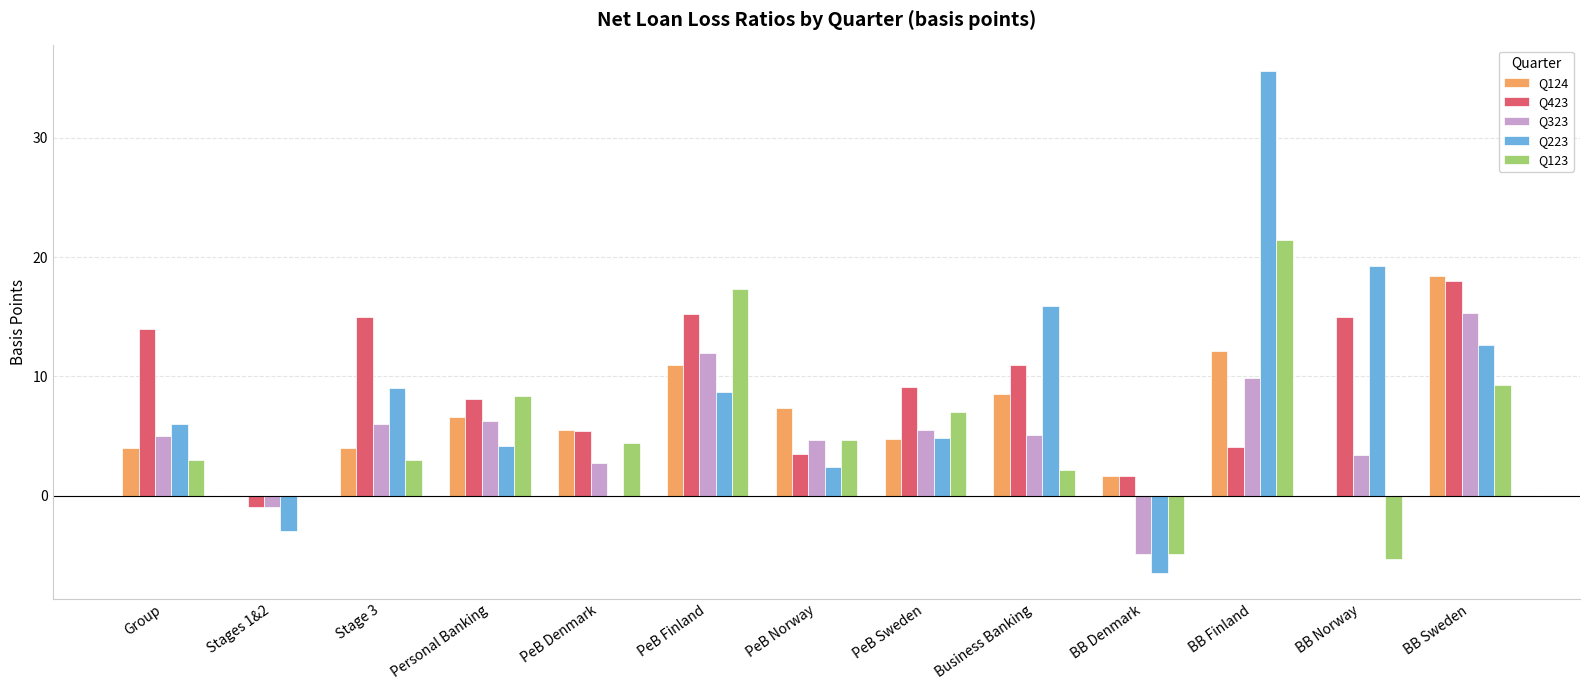

Is it true that Q123 equals 15.6 at BB Sweden?

False